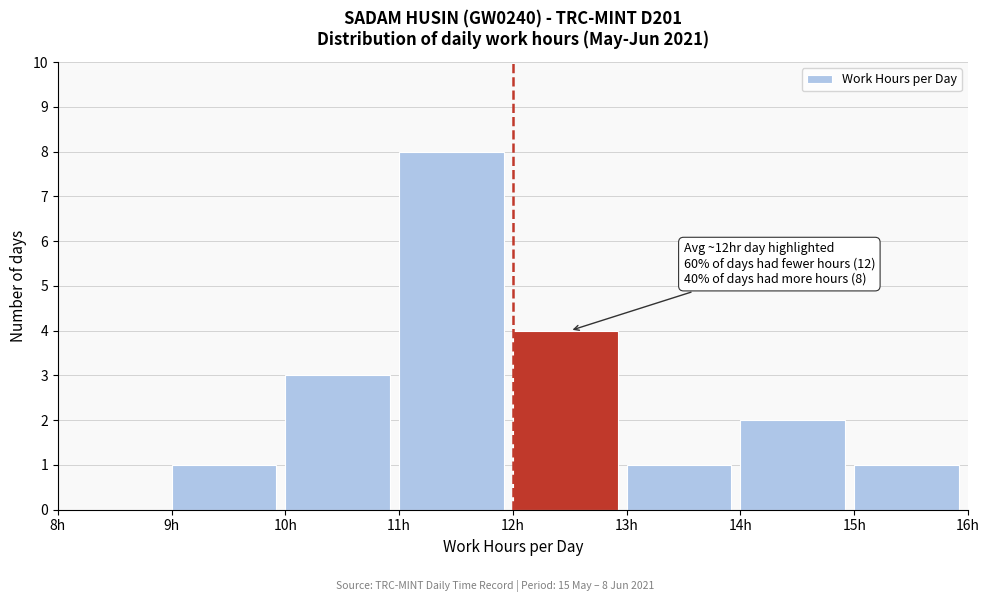

Which range on the x-axis has the tallest bar?

11 to 12